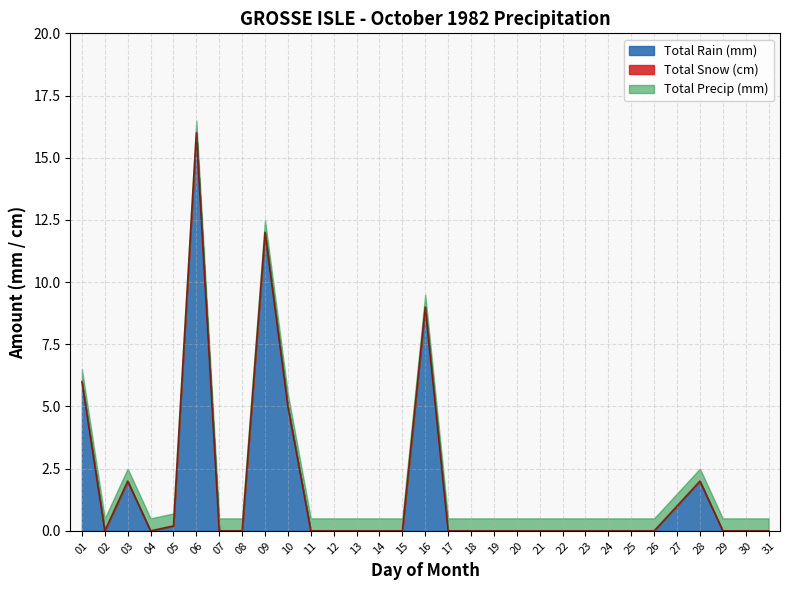

Rank the series by their maximum value, from lowest to highest.

Total Snow (cm), Total Rain (mm), Total Precip (mm)